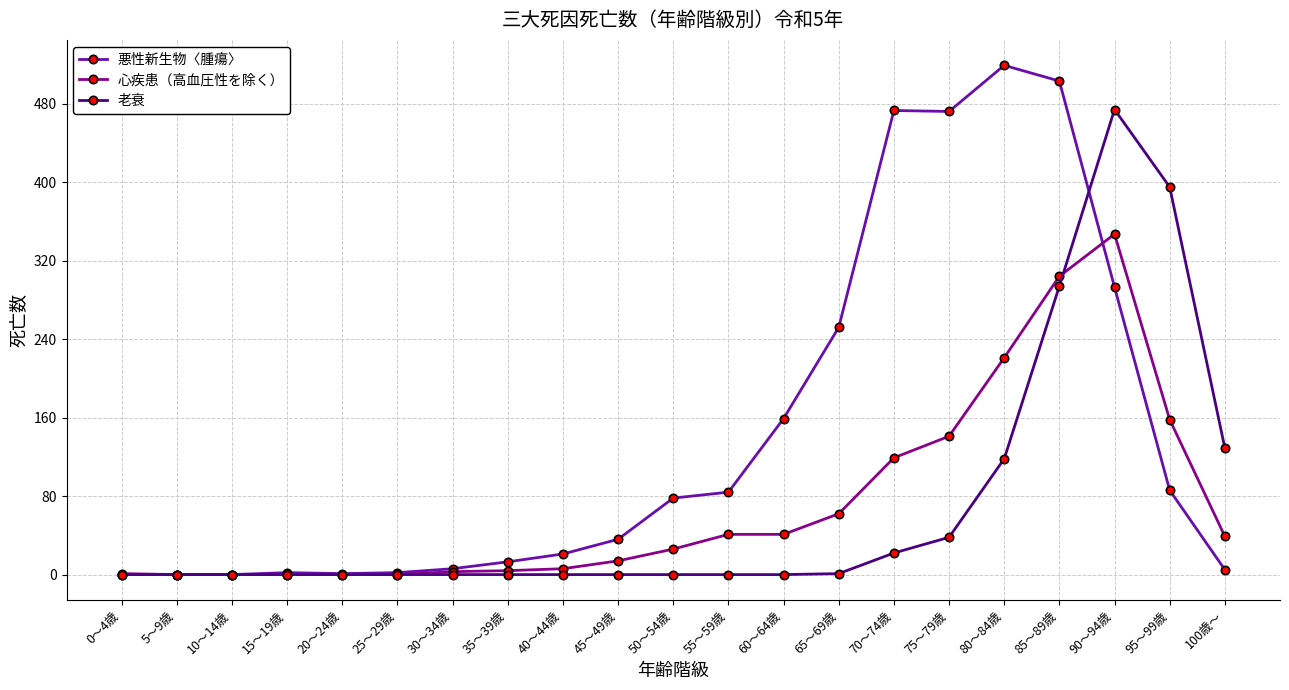

The 老衰 series shows 38 at 75～79歳. True or false?

True